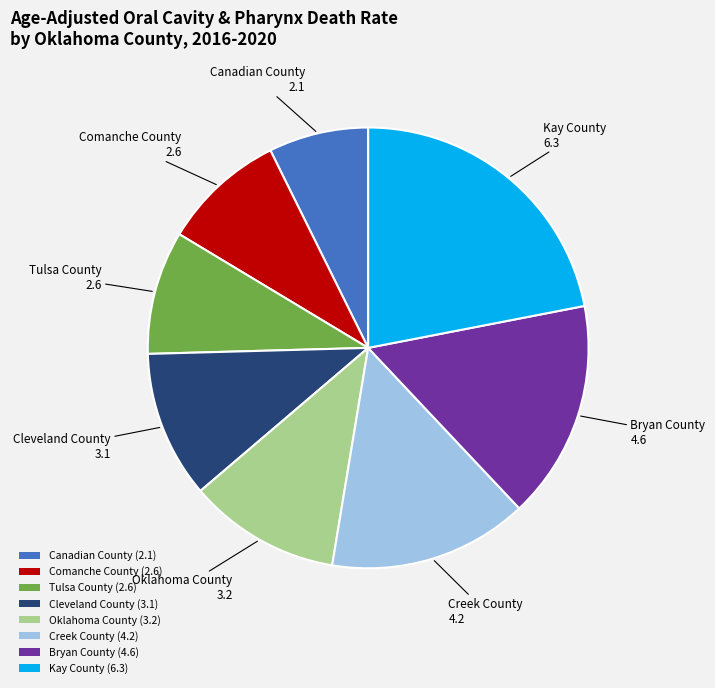

Does Creek County represent more than half of the total?

No